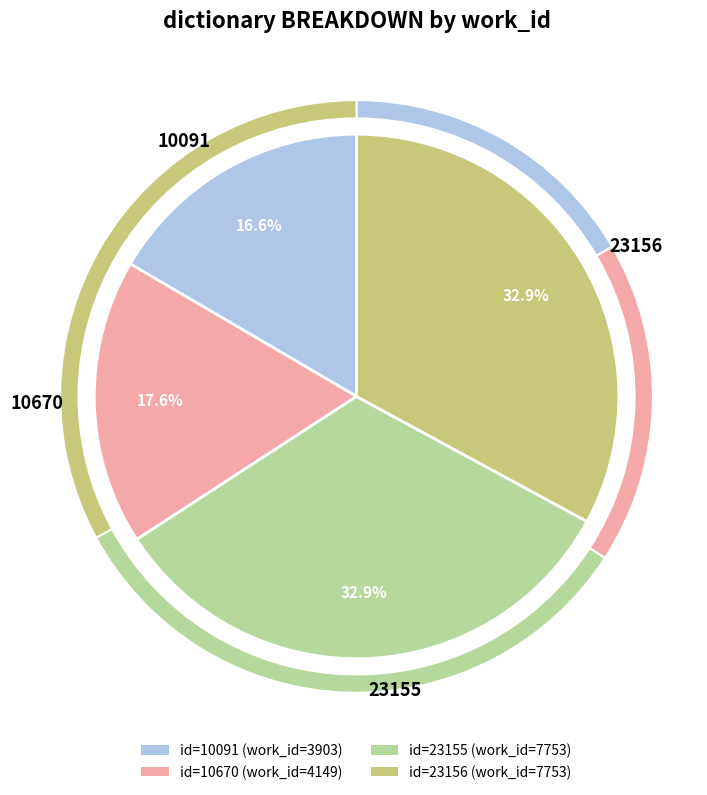

Count the number of slices in the pie.

4